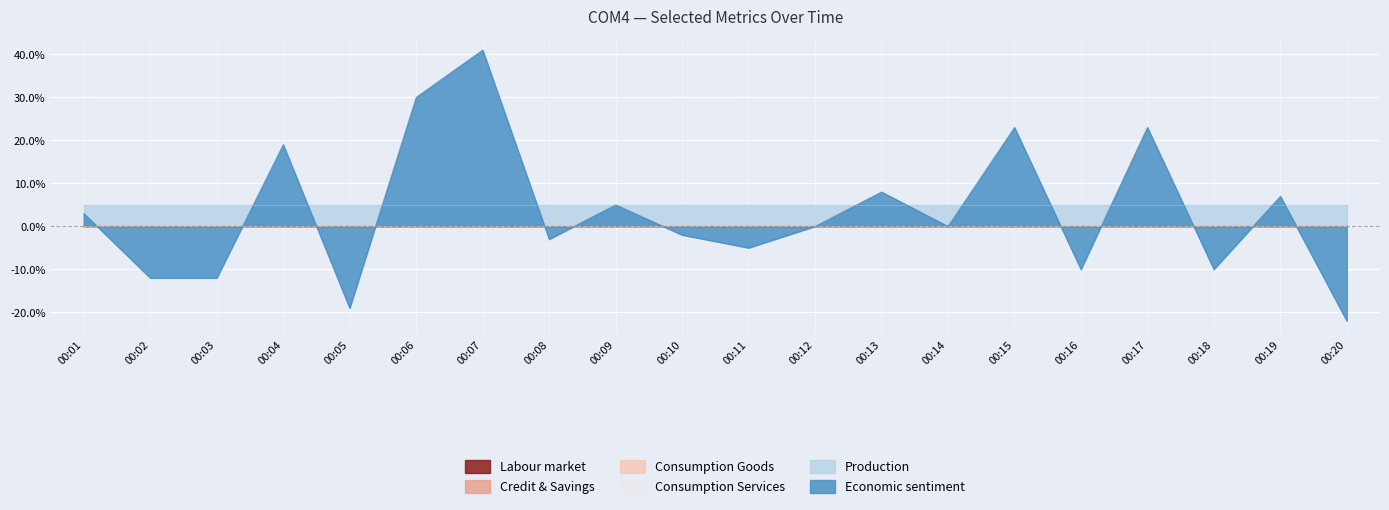

What are all the series names shown in the legend?

Labour market, Credit & Savings, Consumption Goods, Consumption Services, Production, Economic sentiment